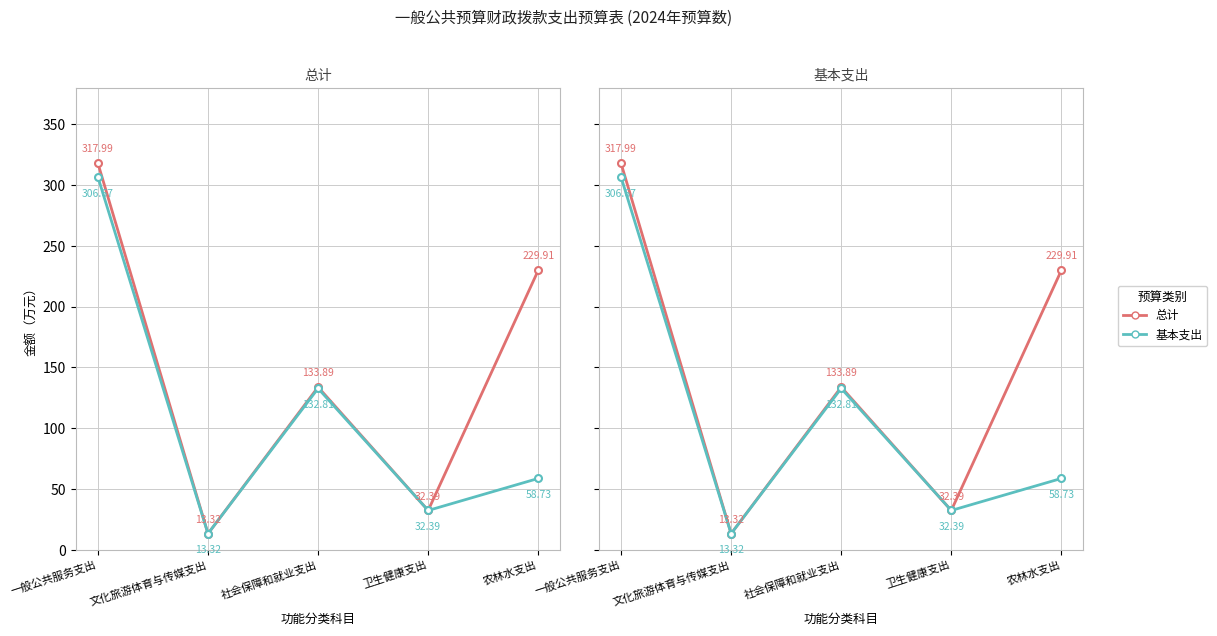

What is the total value across all series at 农林水支出?

288.6